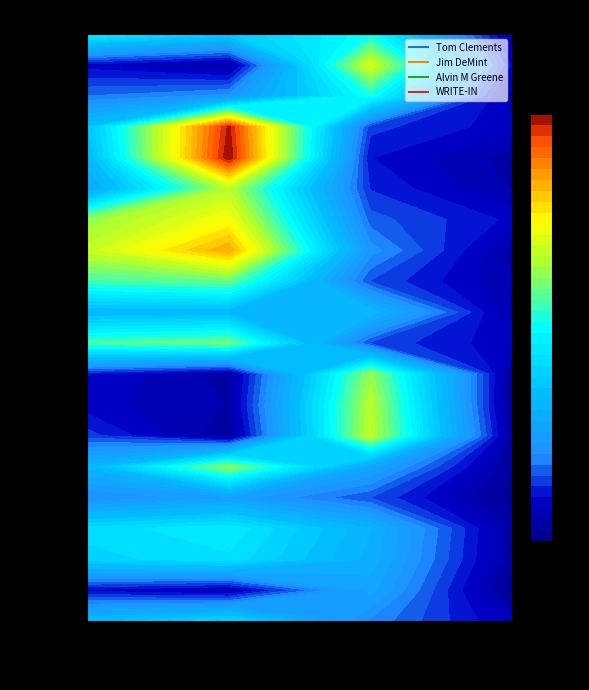

What is the difference between the Ward #5 values at WRITE-IN and Tom Clements?

93